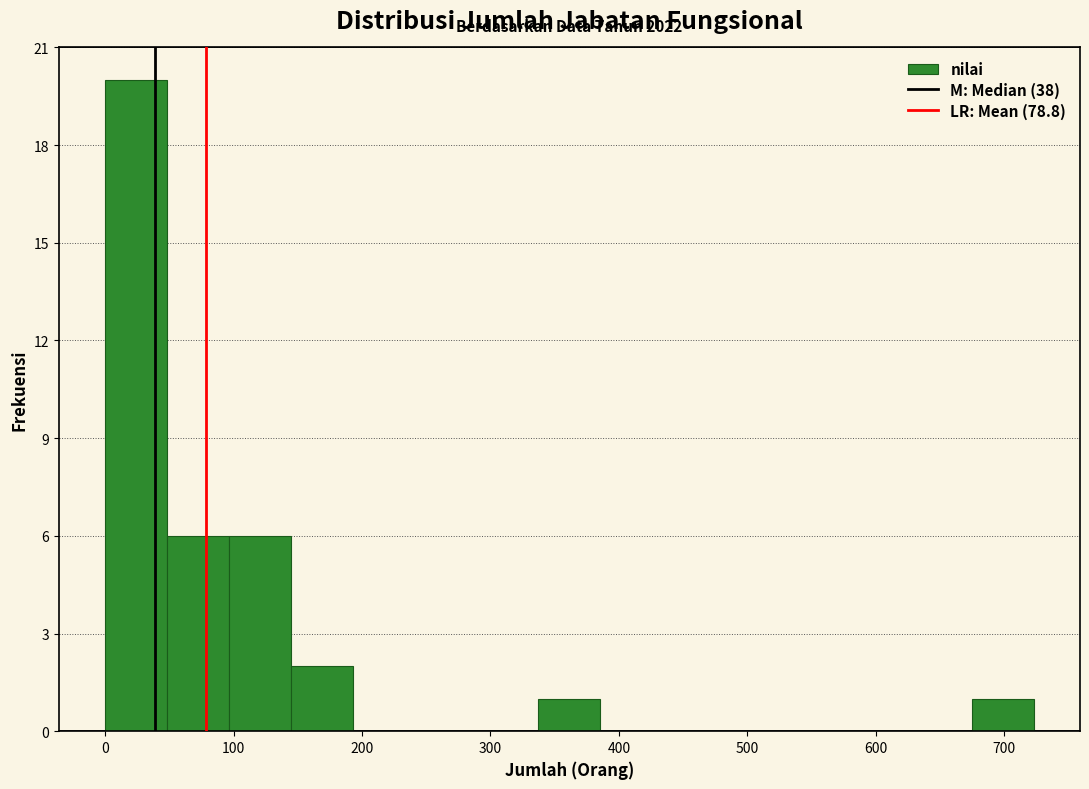

Over which range of the x-axis is the bar tallest?

0 to 50